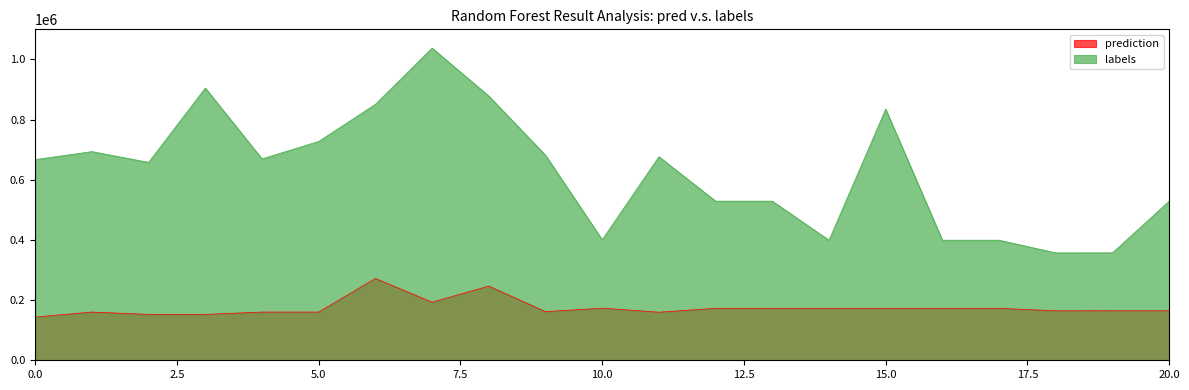

What is the total value across all series at 13?

701640